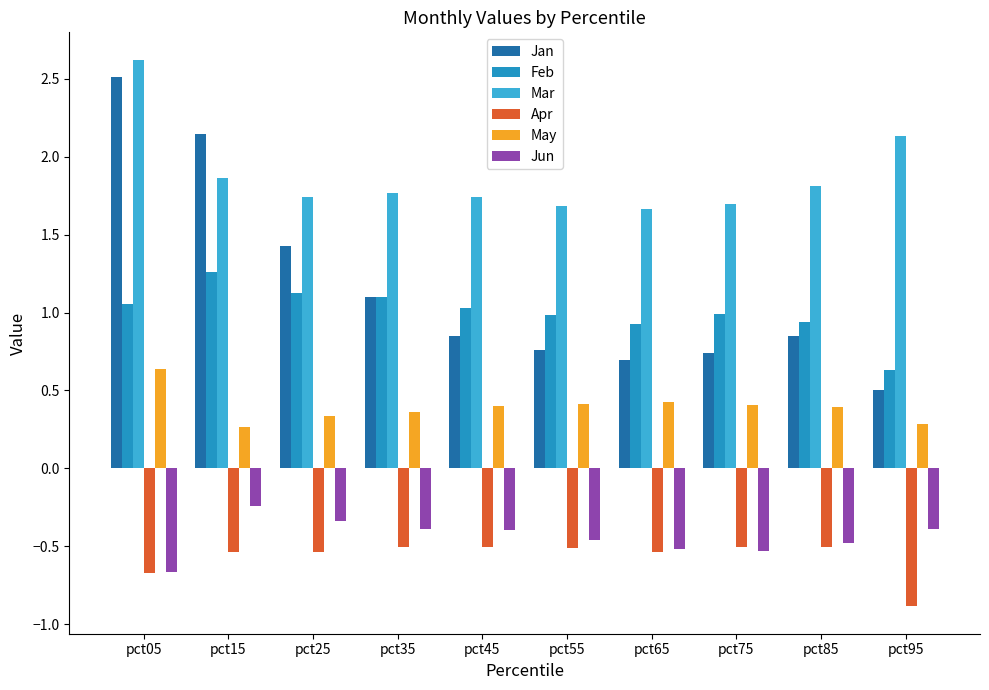

What is the difference between the Jun values at pct85 and pct15?

0.2